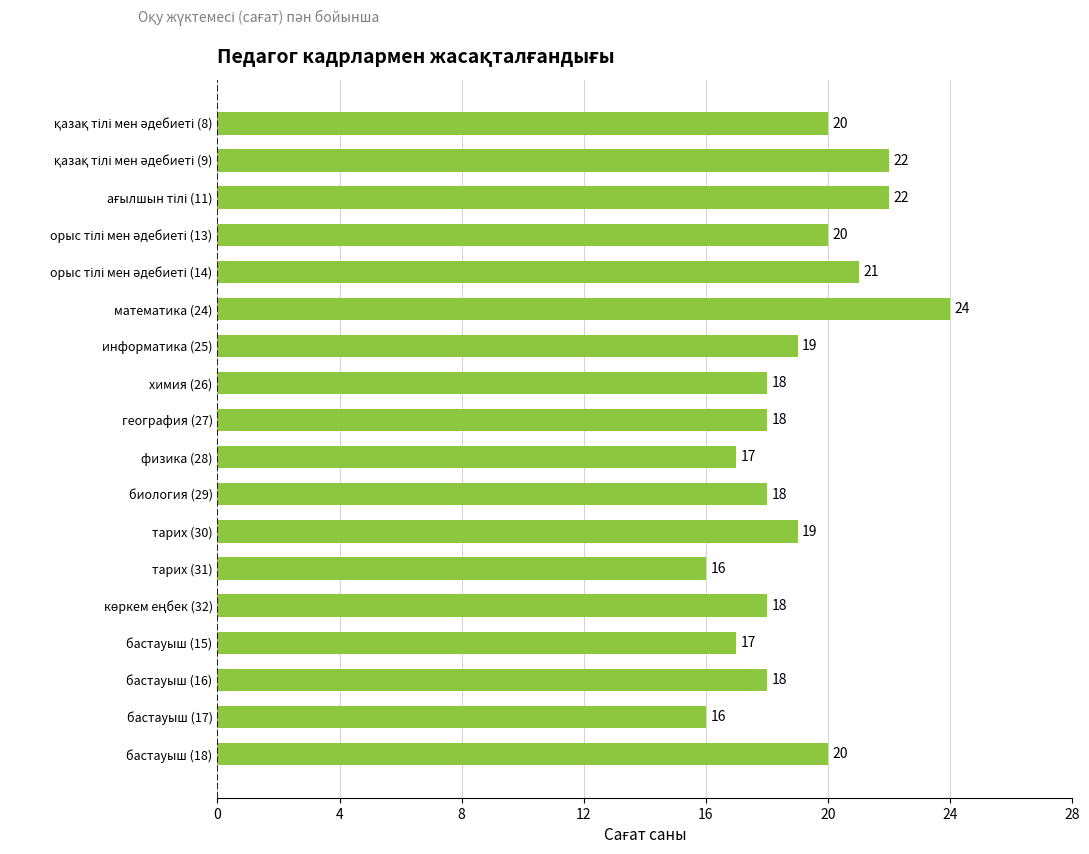

What is the average value?

19